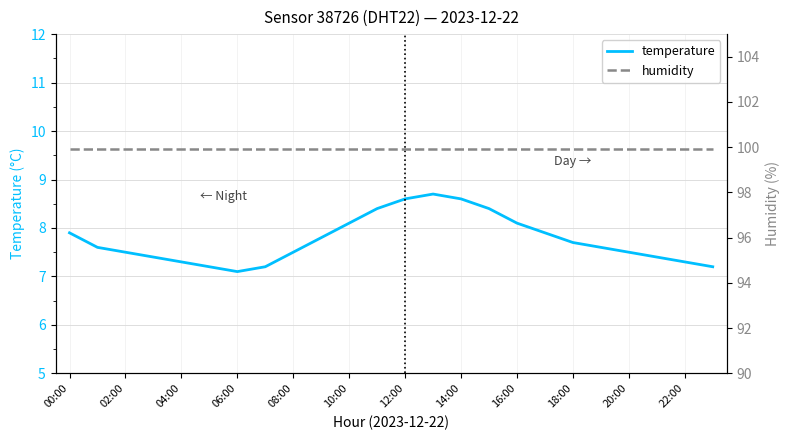

Is it true that temperature equals 8.1 at 10:00?

True